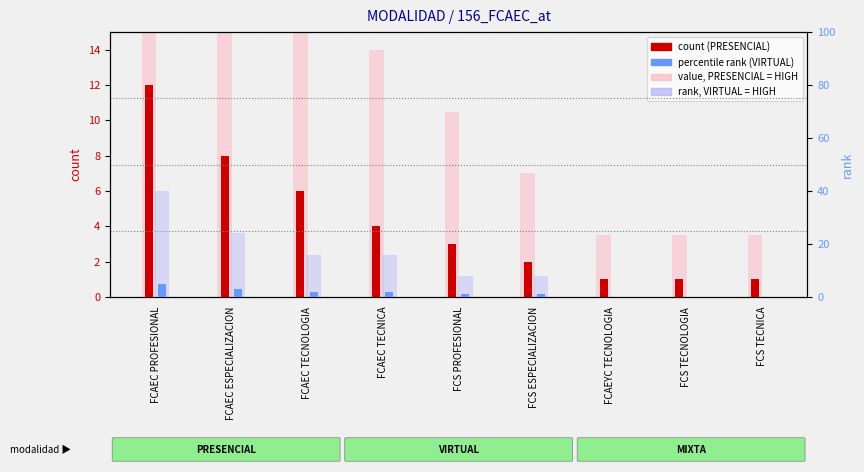

How many data points does each series have?

9